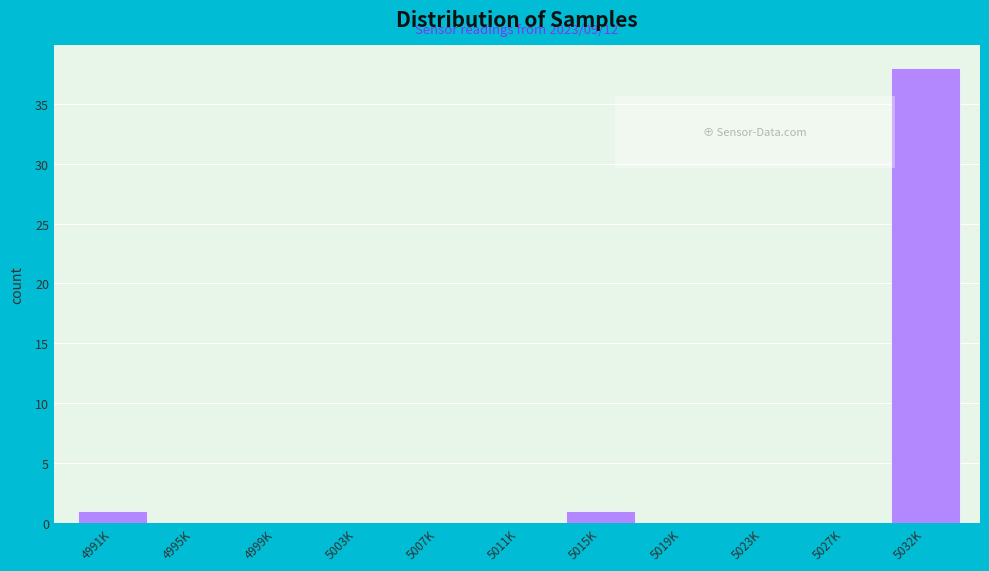

Reading left to right, what are all the values shown in this chart?

4991K=1	4995K=0	4999K=0	5003K=0	5007K=0	5011K=0	5015K=1	5019K=0	5023K=0	5027K=0	5032K=38